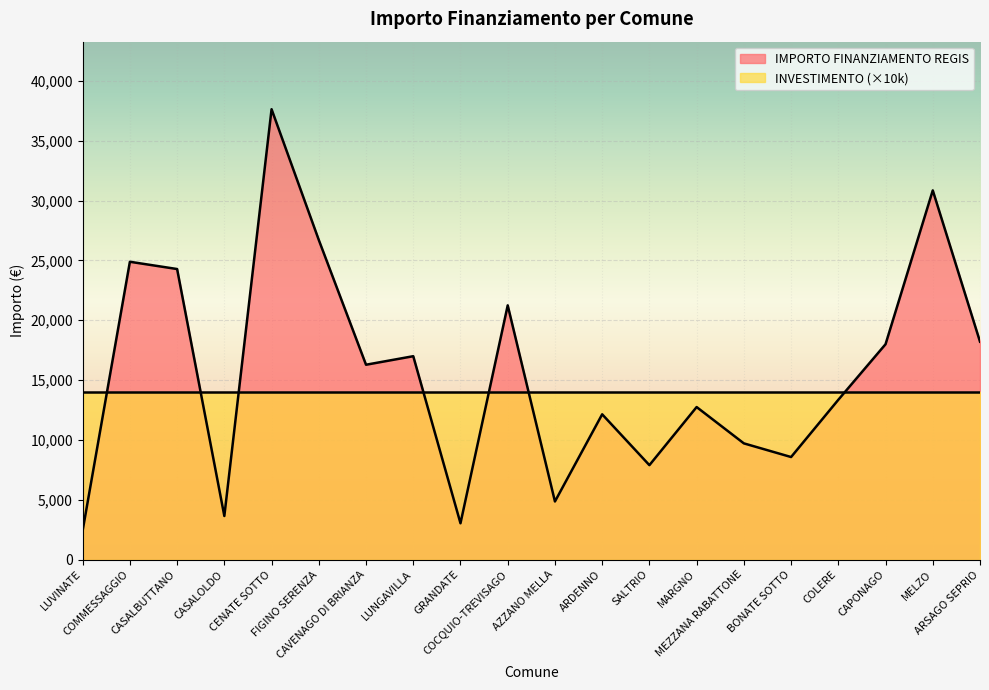

Reading right to left, list all the values displayed in this chart.

18210	30852	17997	13354	8570	9712	12747	7891	12140	4856	21245	3035	16996	16283	26708	37634	3642	24280	24887	2428